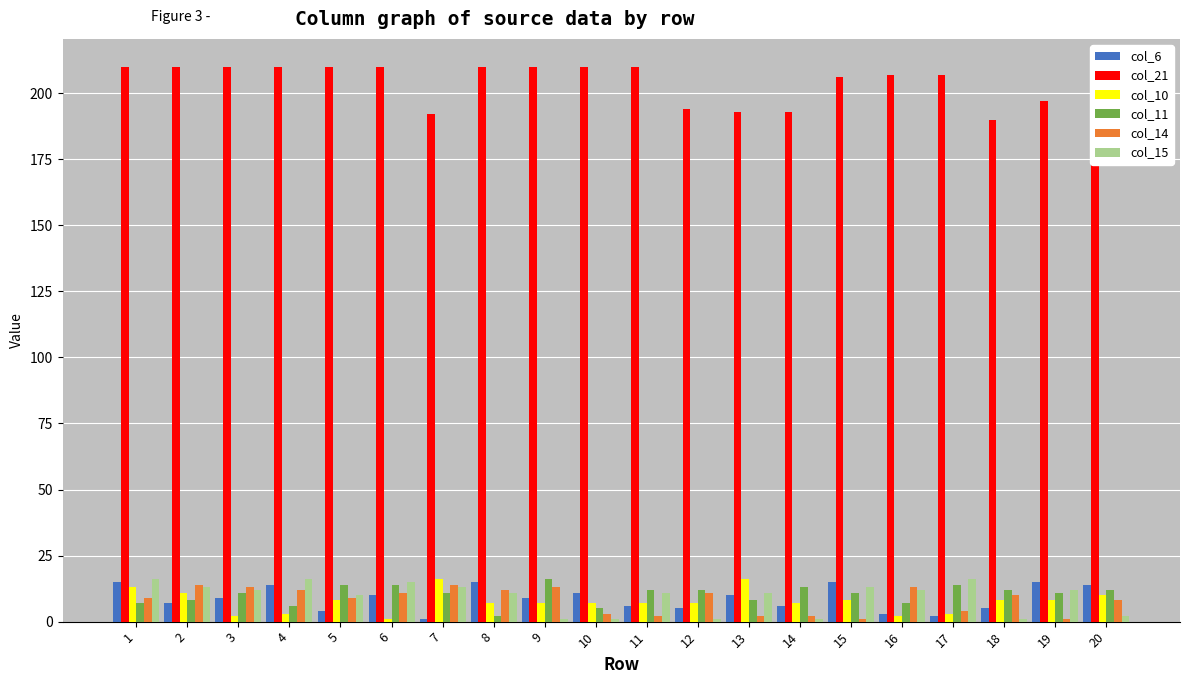

What is the maximum value shown in the chart?

210